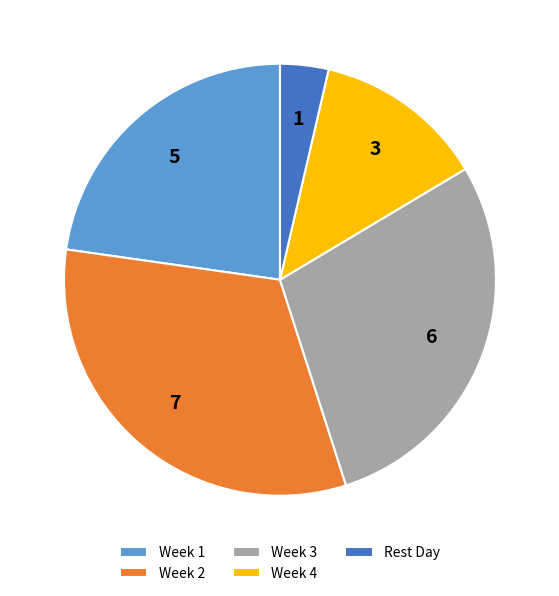

Is the sum of Rest Day and Week 3 greater than half?

No